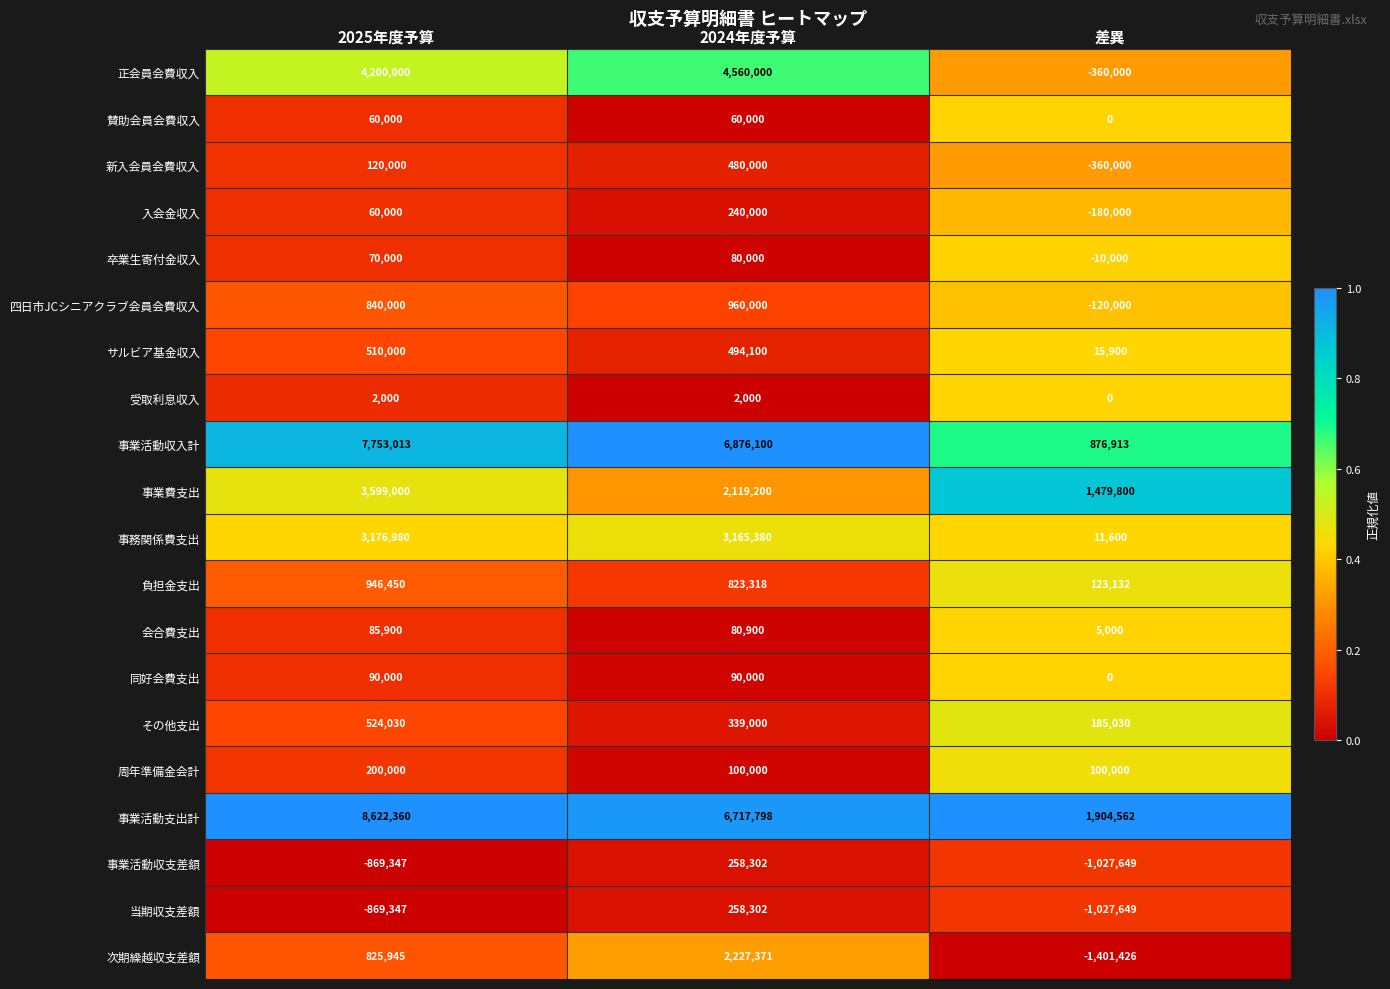

What is the difference between the 賛助会員会費収入 values at 差異 and 2024年度予算?

60000